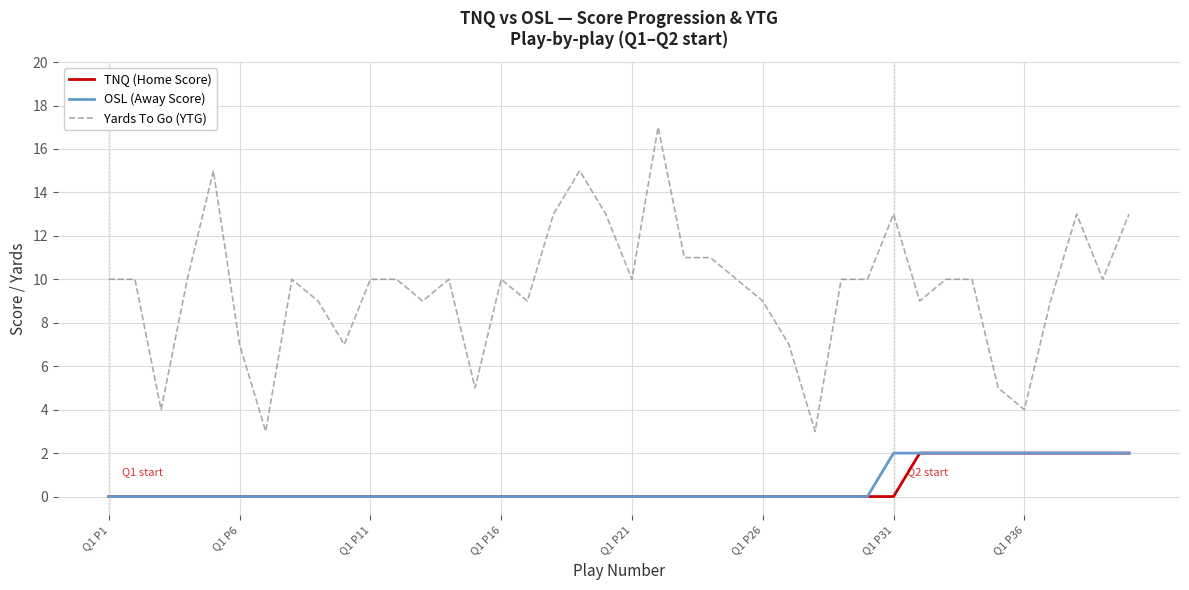

Which series has the widest spread of values?

Yards To Go (YTG)